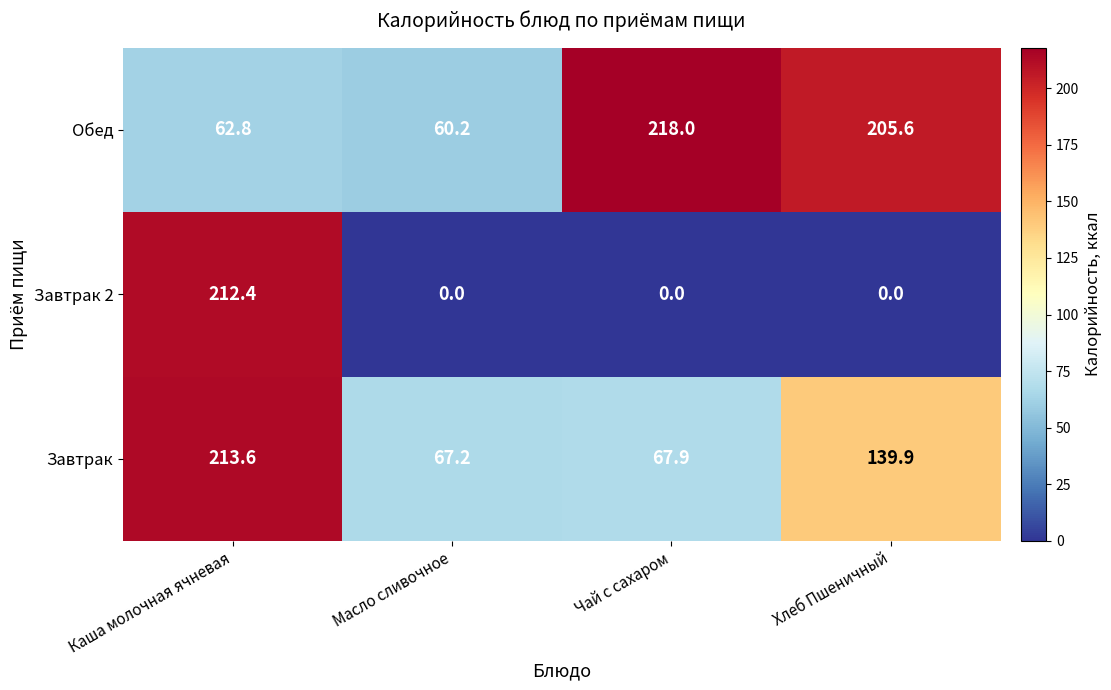

How many data points in Завтрак 2 are above 0?

1